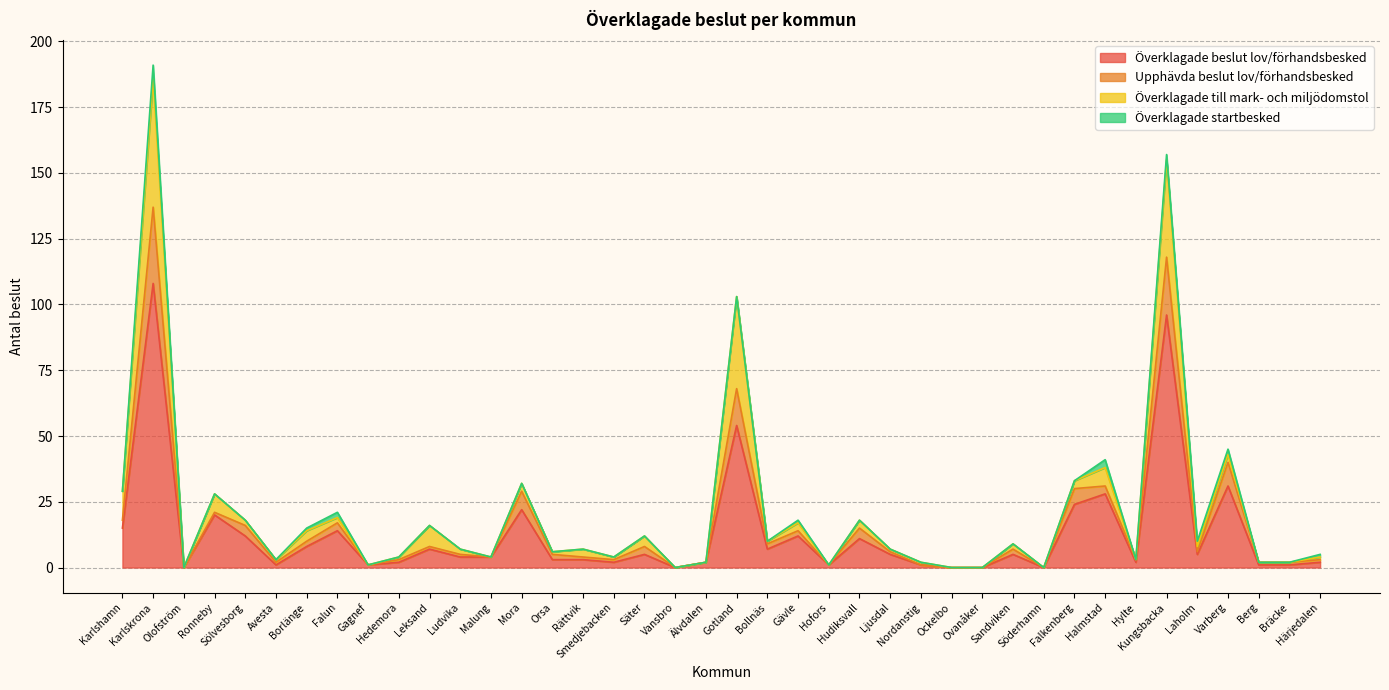

At which label does Överklagade beslut lov/förhandsbesked first exceed 5?

Karlshamn